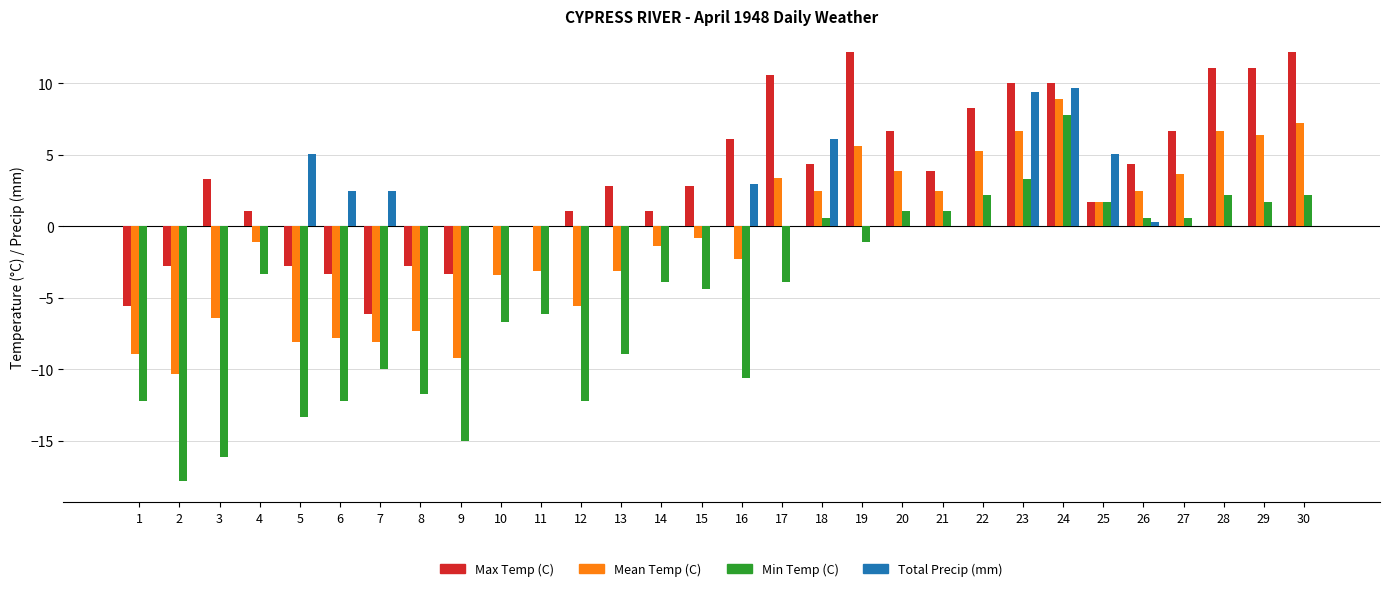

Between 19 and 21, which series saw the biggest shift?

Max Temp (C)